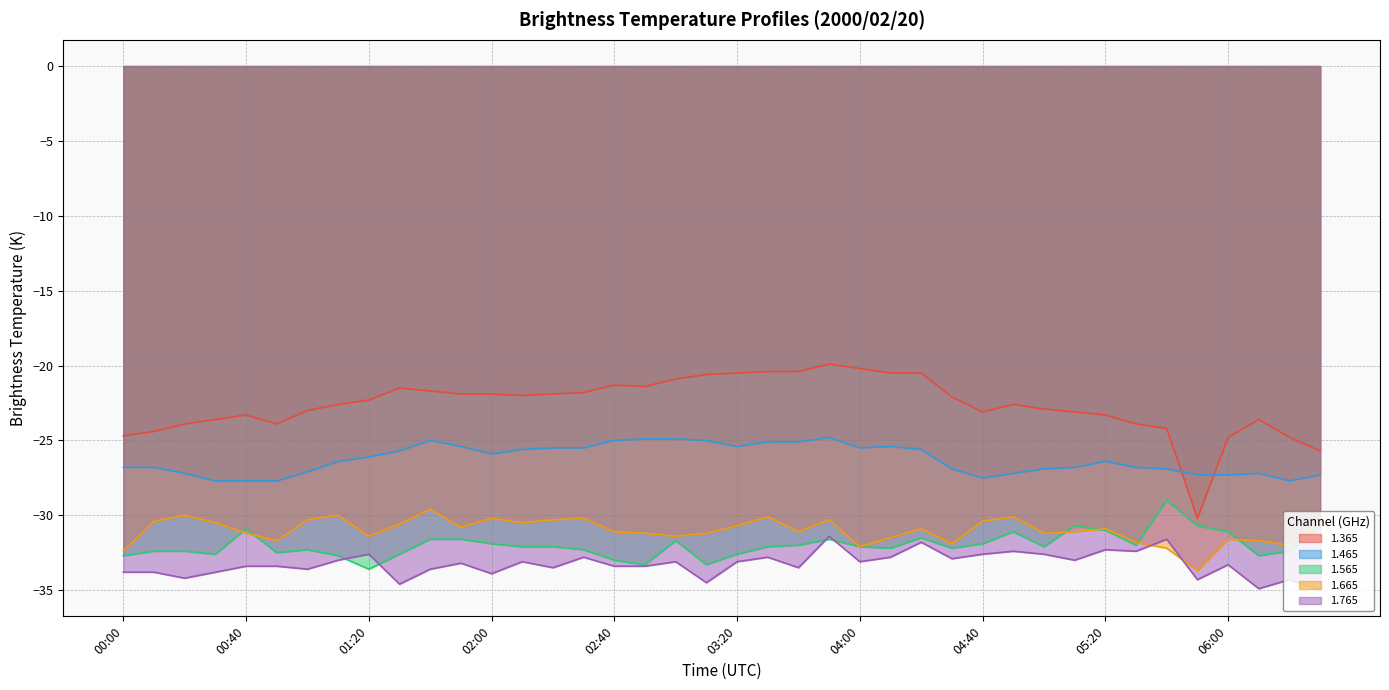

What is the label of the 15th point from the left?

02:20